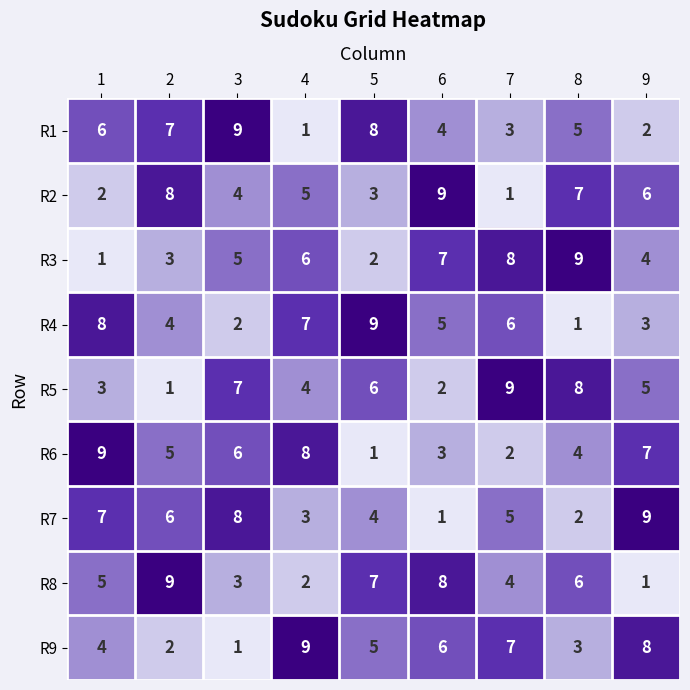

Rank the series at 9 from highest to lowest value.

R7, R9, R6, R2, R5, R3, R4, R1, R8